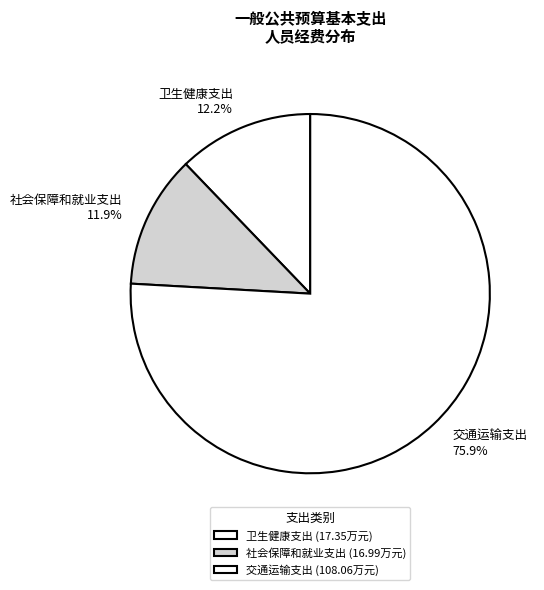

What is the ratio of the value at 卫生健康支出 to the value at 社会保障和就业支出?

1.0